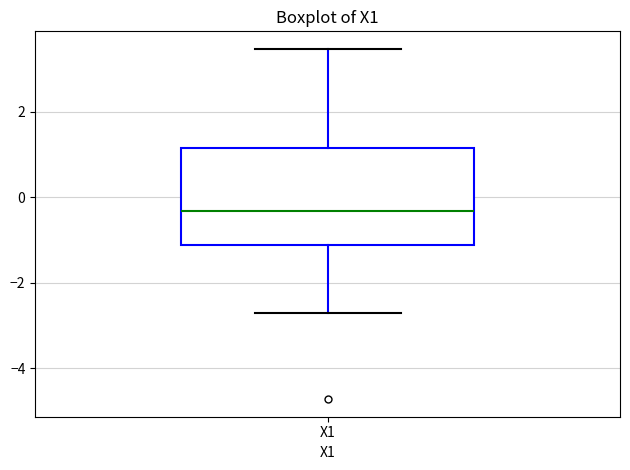

Where does the upper whisker of the box for X1 end on the y-axis? The values are not printed on the chart, so give them approximately, as read against the axis.

3.4